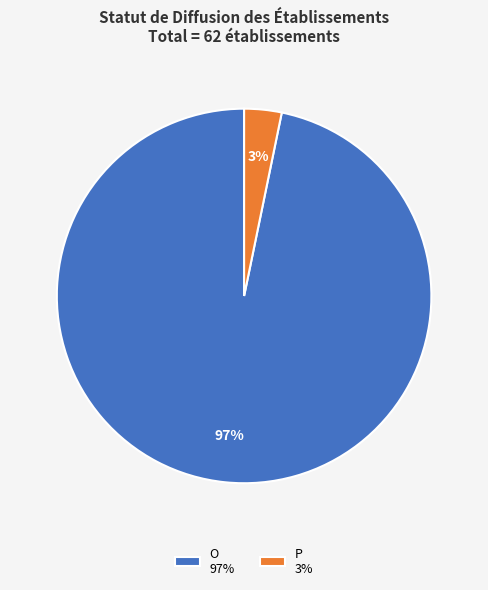

Does O 97% account for over 50% of the chart?

Yes